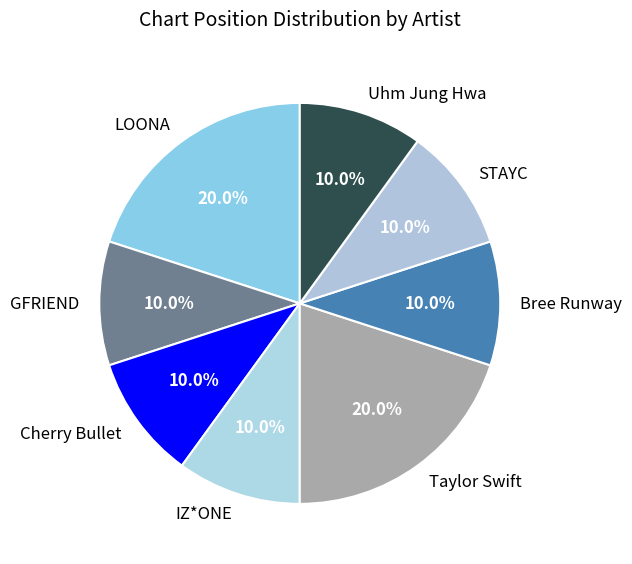

Approximately how many times larger is the value at IZ*ONE compared to Taylor Swift?

0.5